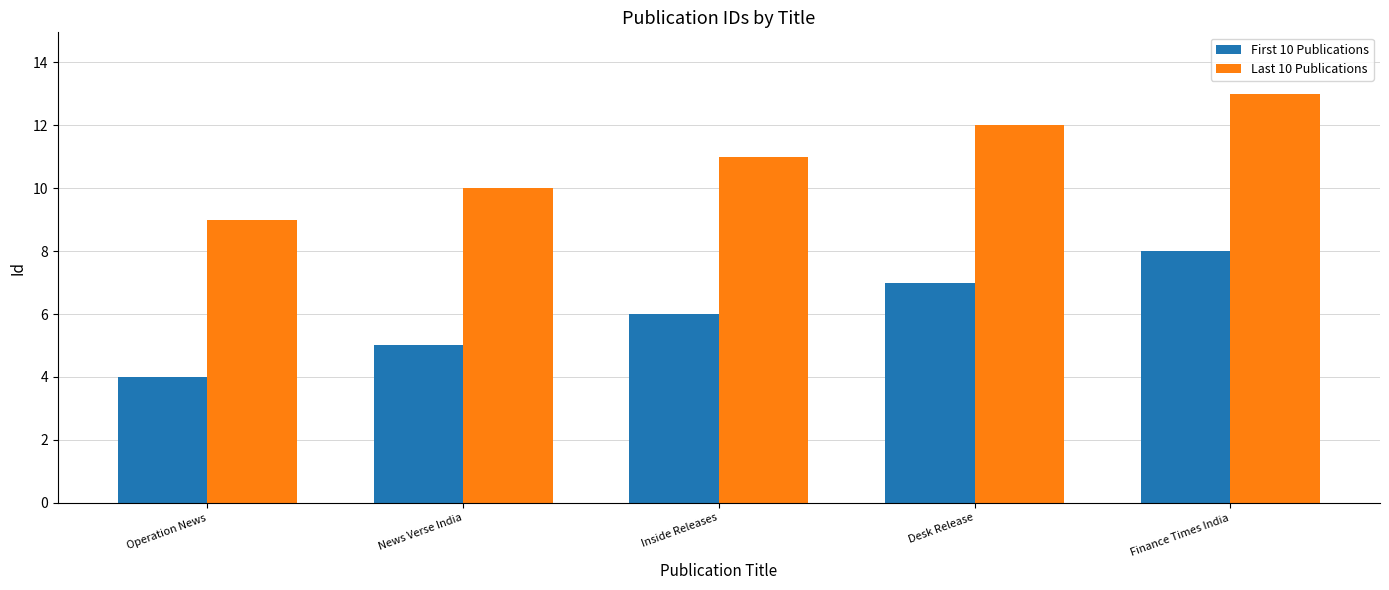

Reading right to left, list all the values displayed in this chart.

First 10 Publications: 8	7	6	5	4
Last 10 Publications: 13	12	11	10	9